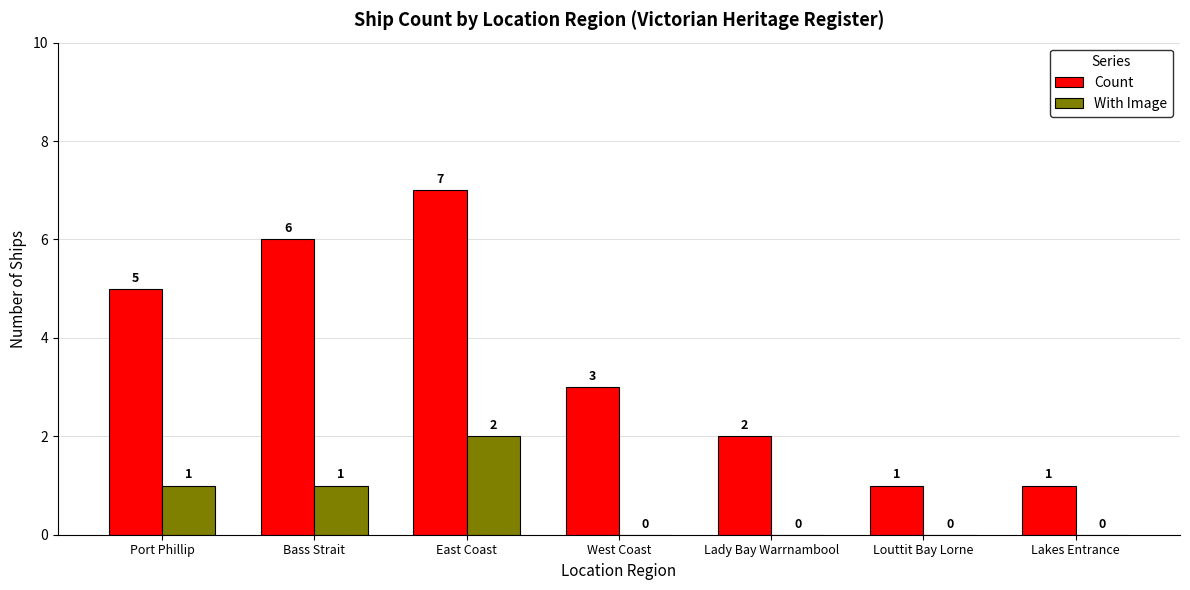

Reading right to left, transcribe all the data shown in this chart.

Count: Lakes Entrance=1	Louttit Bay Lorne=1	Lady Bay Warrnambool=2	West Coast=3	East Coast=7	Bass Strait=6	Port Phillip=5
With Image: Lakes Entrance=0	Louttit Bay Lorne=0	Lady Bay Warrnambool=0	West Coast=0	East Coast=2	Bass Strait=1	Port Phillip=1